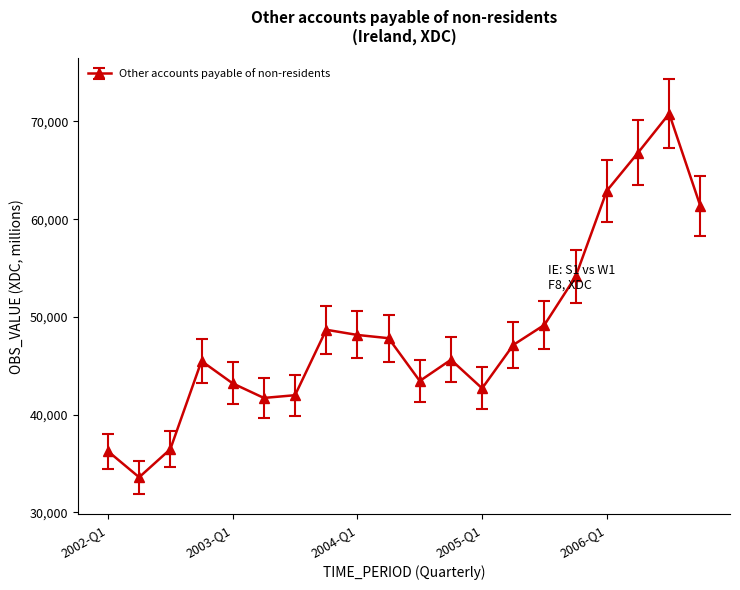

What is the maximum value shown in the chart?

70800